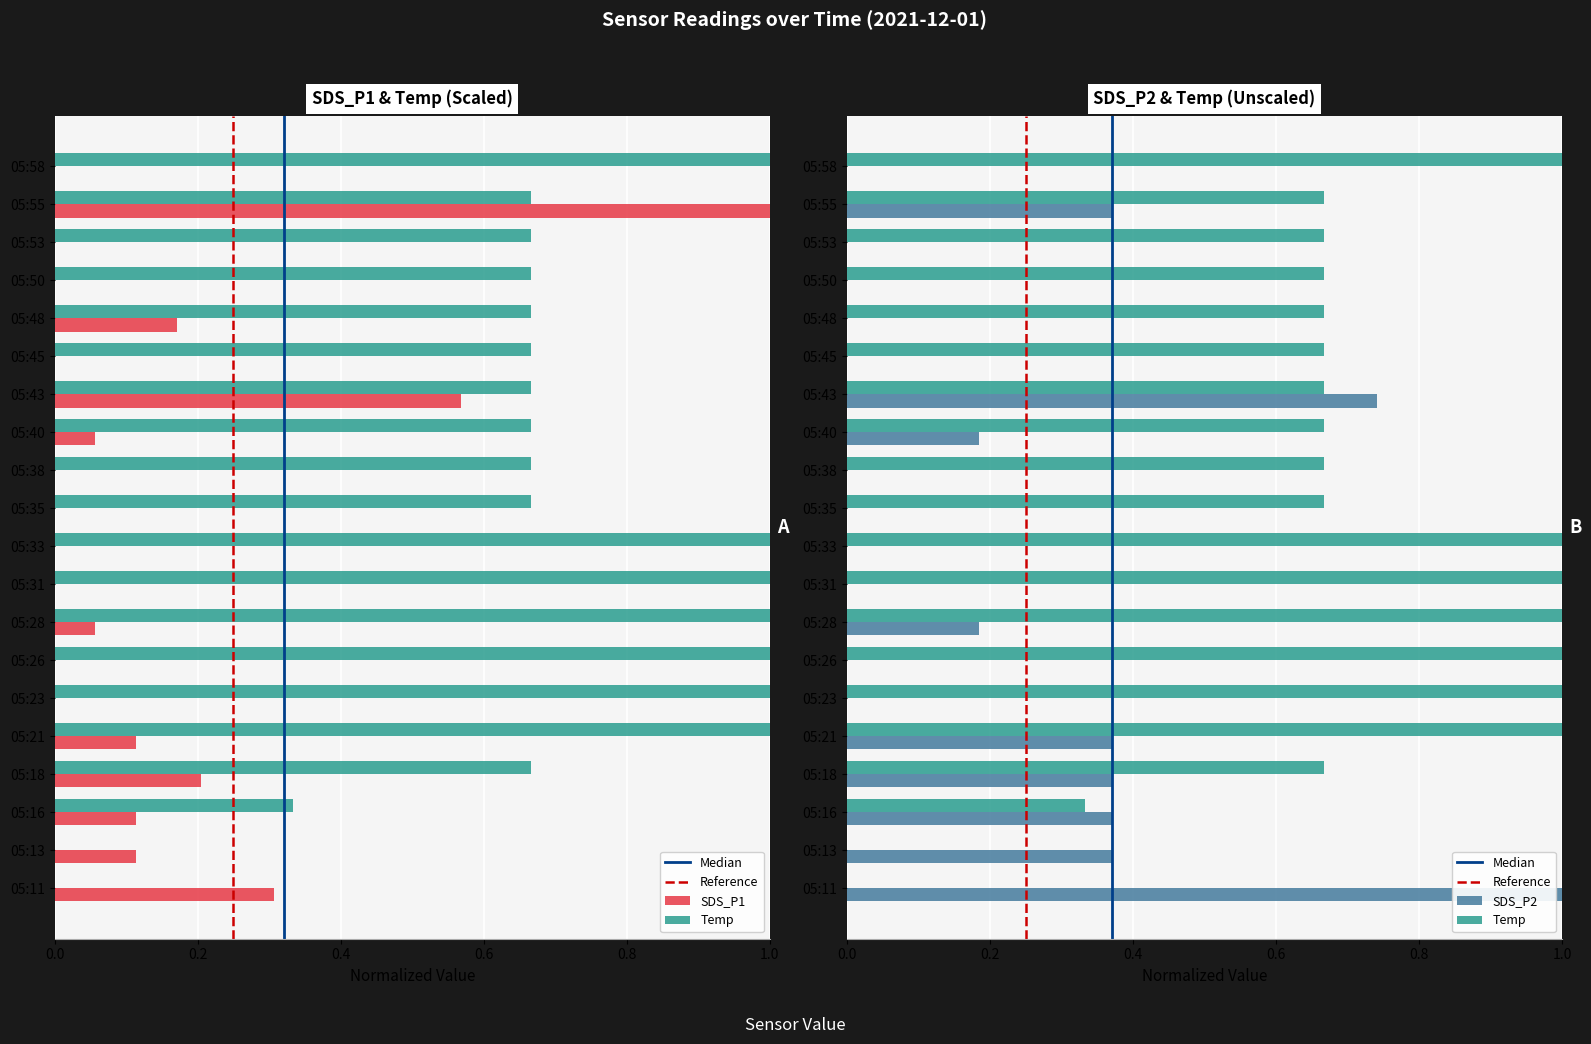

Reading left to right, what are all the values shown in this chart?

SDS_P1: 05:11=0.3	05:13=0.1	05:16=0.1	05:18=0.2	05:21=0.1	05:23=0.0	05:26=0.0	05:28=0.1	05:31=0.0	05:33=0.0	05:35=0.0	05:38=0.0	05:40=0.1	05:43=0.6	05:45=0.0	05:48=0.2	05:50=0.0	05:53=0.0	05:55=1.0	05:58=0.0
SDS_P2: 05:11=1.0	05:13=0.4	05:16=0.4	05:18=0.4	05:21=0.4	05:23=0.0	05:26=0.0	05:28=0.2	05:31=0.0	05:33=0.0	05:35=0.0	05:38=0.0	05:40=0.2	05:43=0.7	05:45=0.0	05:48=0.0	05:50=0.0	05:53=0.0	05:55=0.4	05:58=0.0
Temp: 05:11=0.0	05:13=0.0	05:16=0.3	05:18=0.7	05:21=1.0	05:23=1.0	05:26=1.0	05:28=1.0	05:31=1.0	05:33=1.0	05:35=0.7	05:38=0.7	05:40=0.7	05:43=0.7	05:45=0.7	05:48=0.7	05:50=0.7	05:53=0.7	05:55=0.7	05:58=1.0